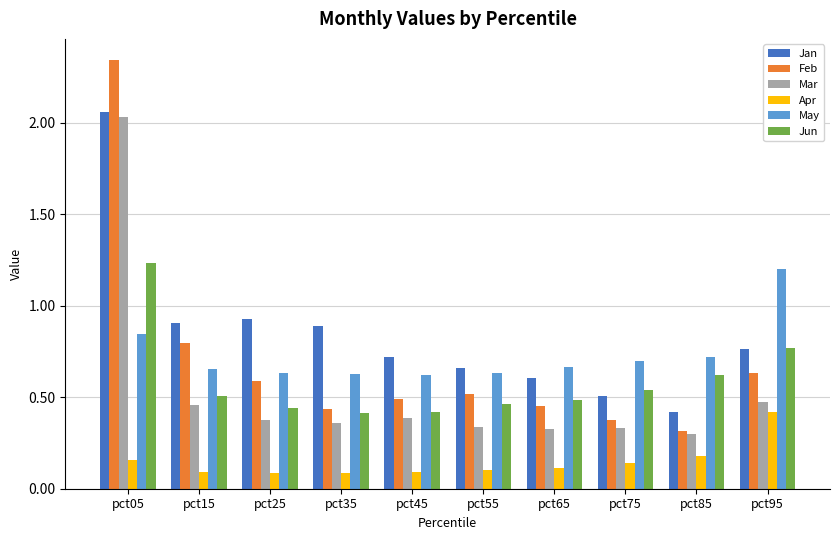

What is the total value across all series at pct35?

2.8